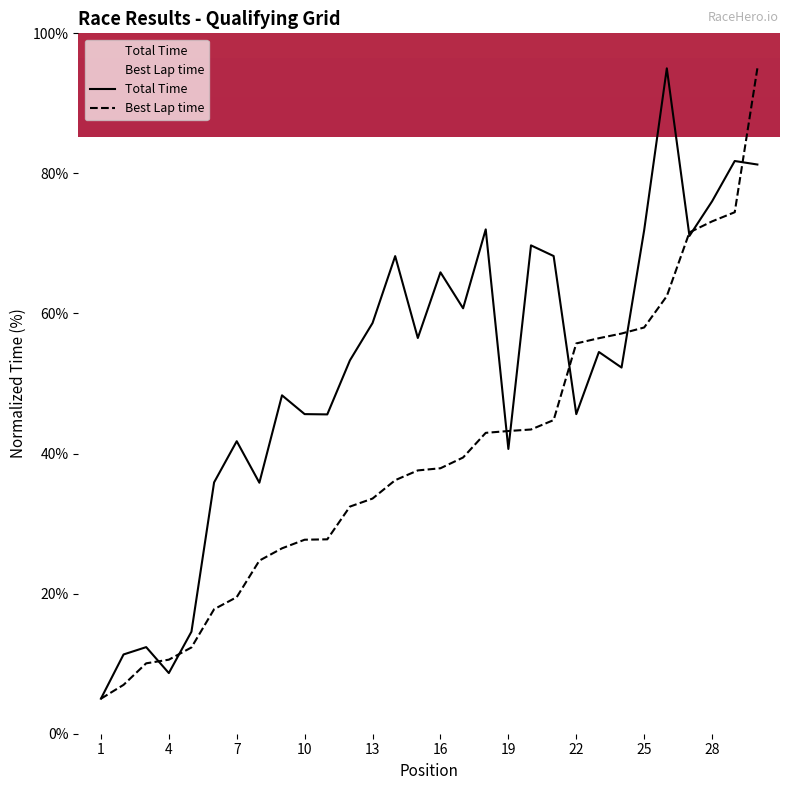

At 18, list the series in order from largest to smallest.

Total Time, Best Lap time